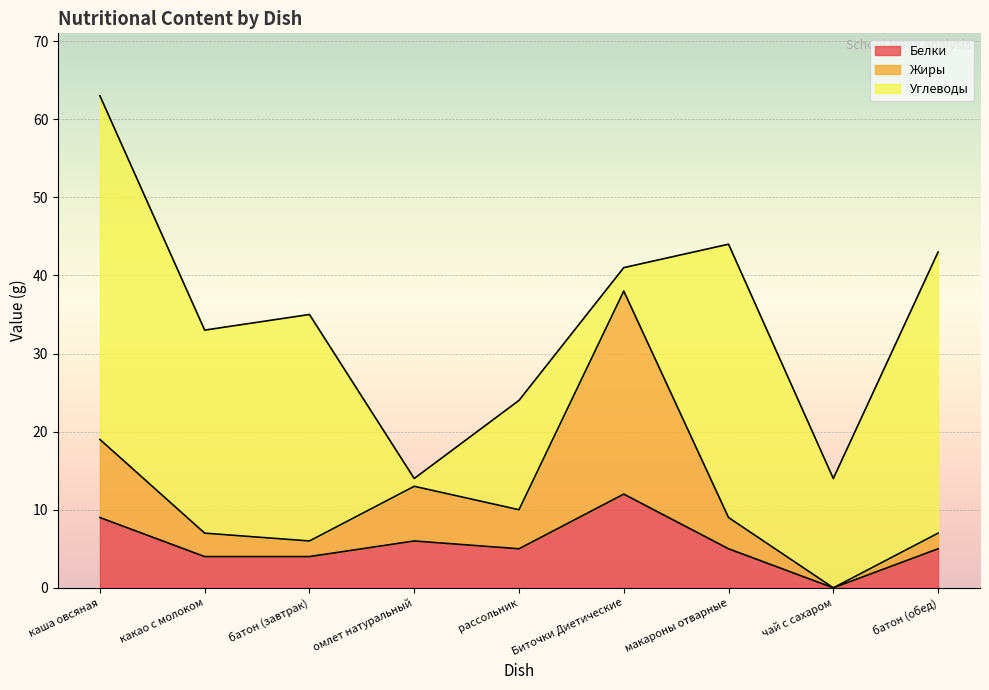

Which category has the highest value in the Белки series?

Биточки Диетические